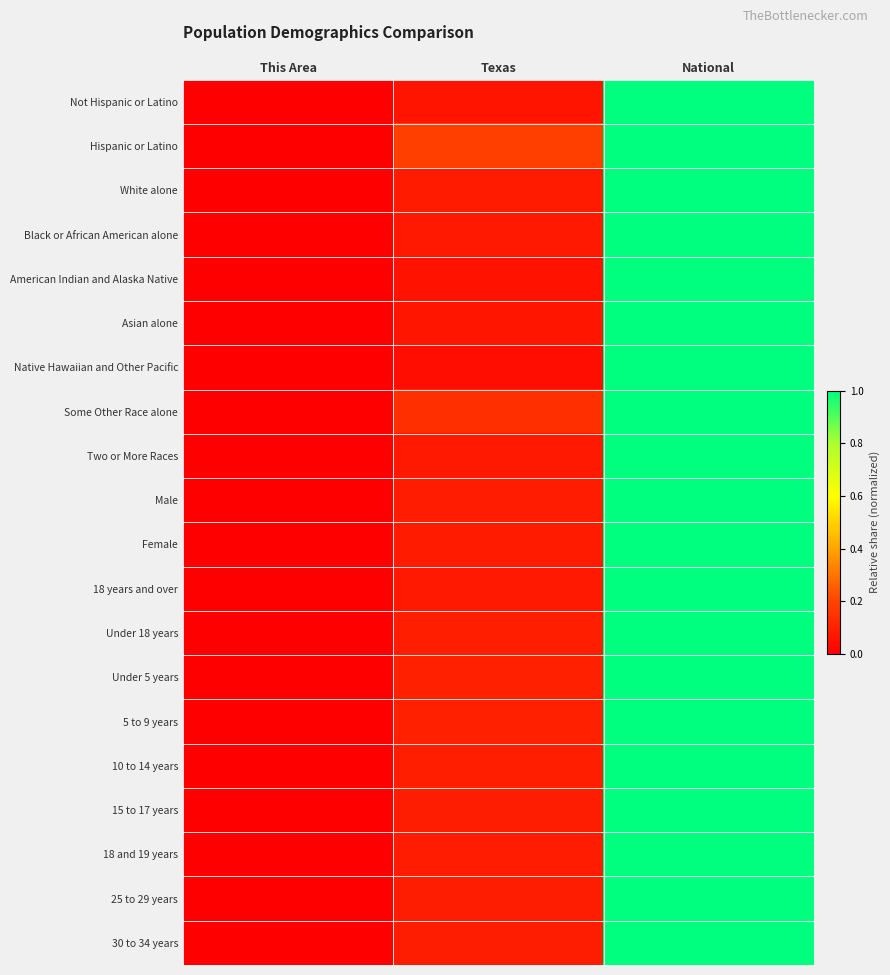

Which category has the lowest value across all series?

This Area